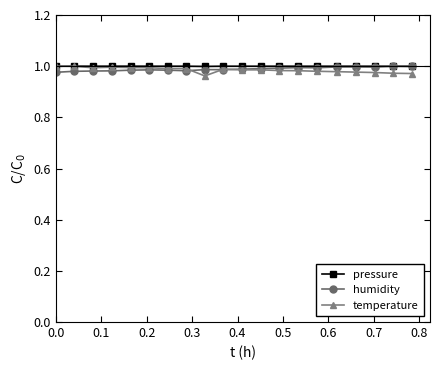

After their last crossing, which series has the higher values: pressure or temperature?

pressure